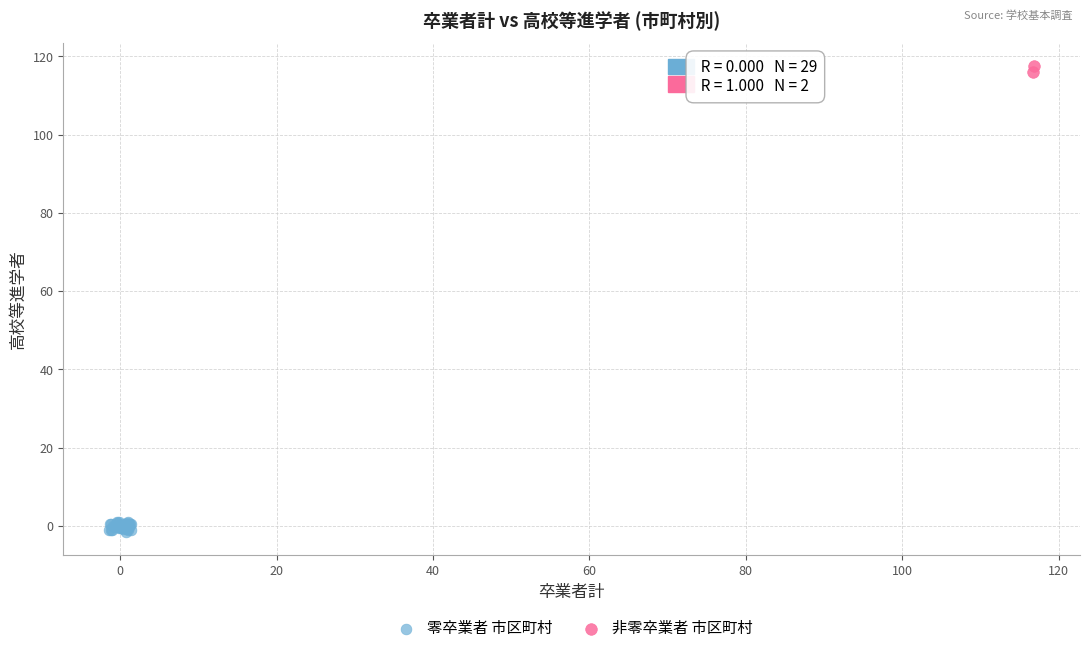

Which series contains the lowest Y value?

零卒業者 市区町村